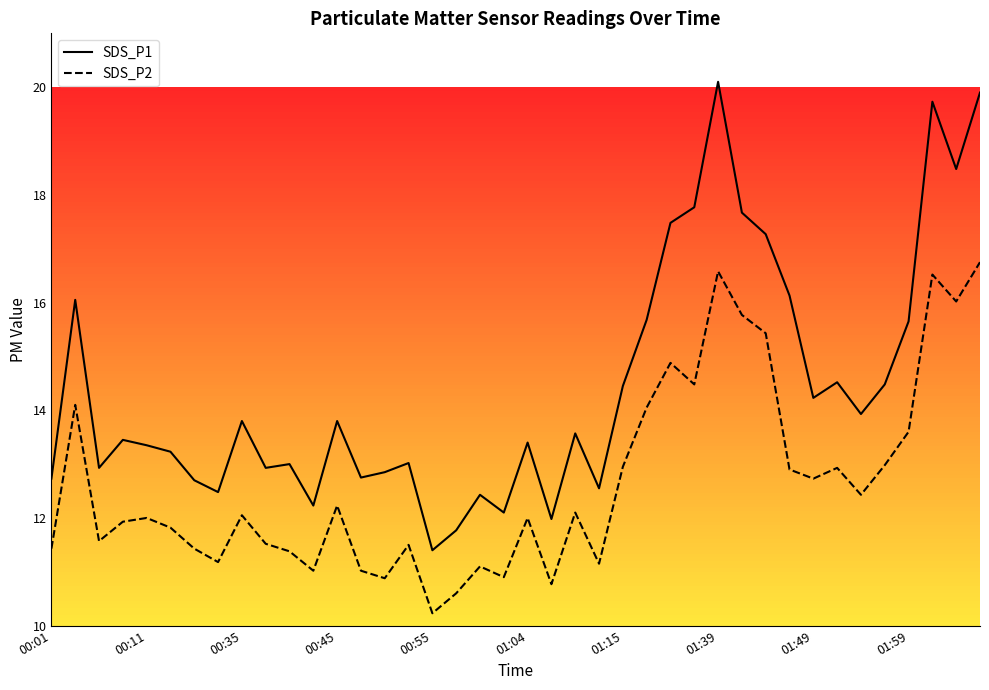

What is the difference between the maximum and minimum values in the SDS_P1 series?

8.7